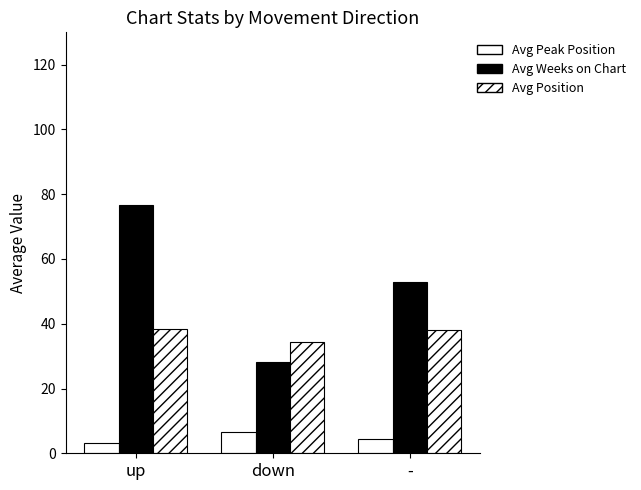

The Avg Peak Position series shows 6.8 at -. True or false?

False